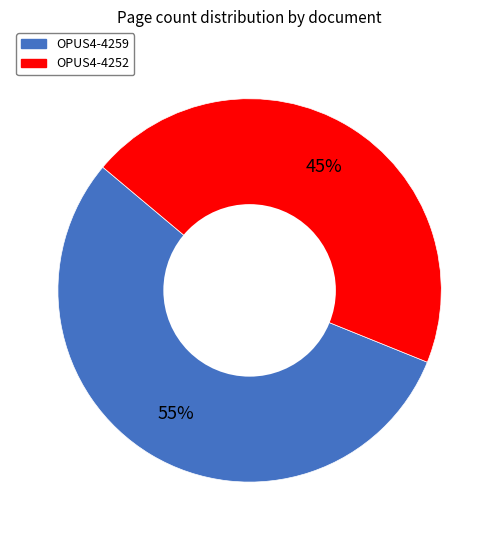

What percentage is the OPUS4-4259 slice, to the nearest percent?

55%